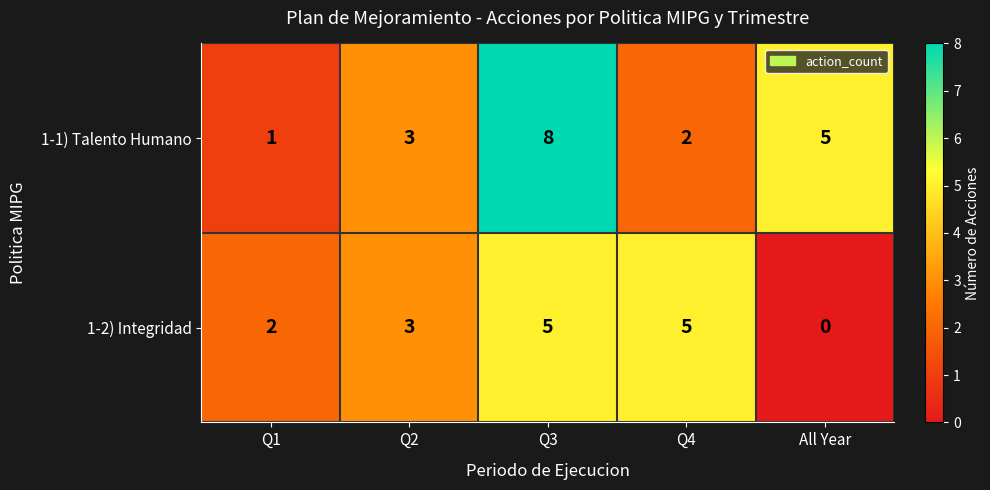

Reading left to right, extract all data points from this chart.

1-1) Talento Humano: 1	3	8	2	5
1-2) Integridad: 2	3	5	5	0